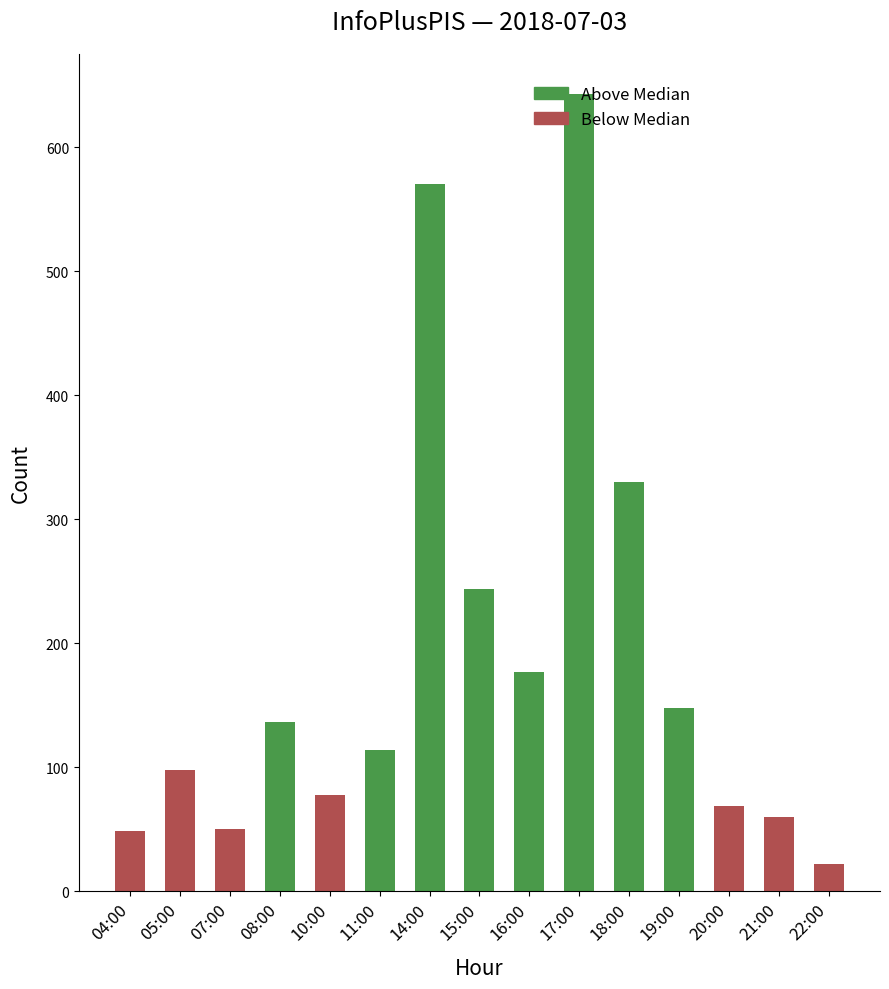

What is the average value?

186